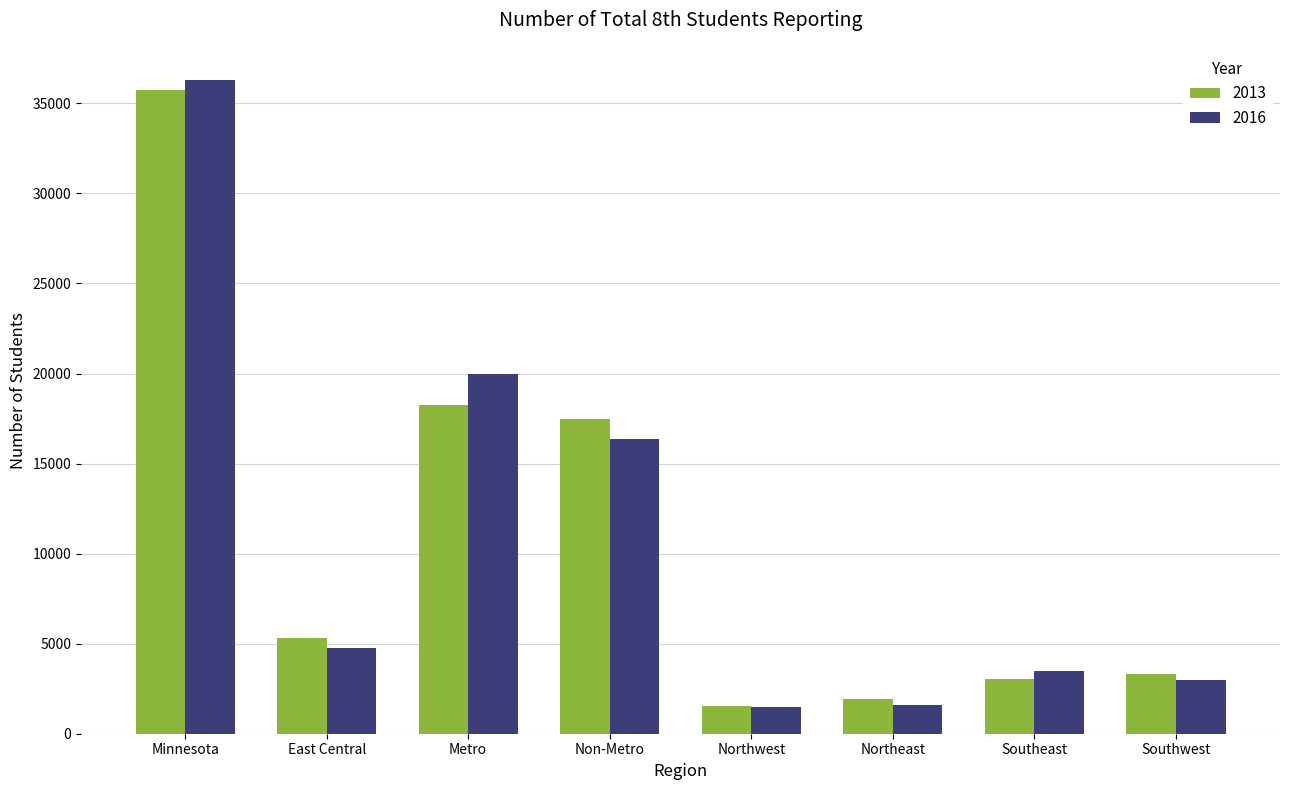

Which series has the widest spread of values?

2016